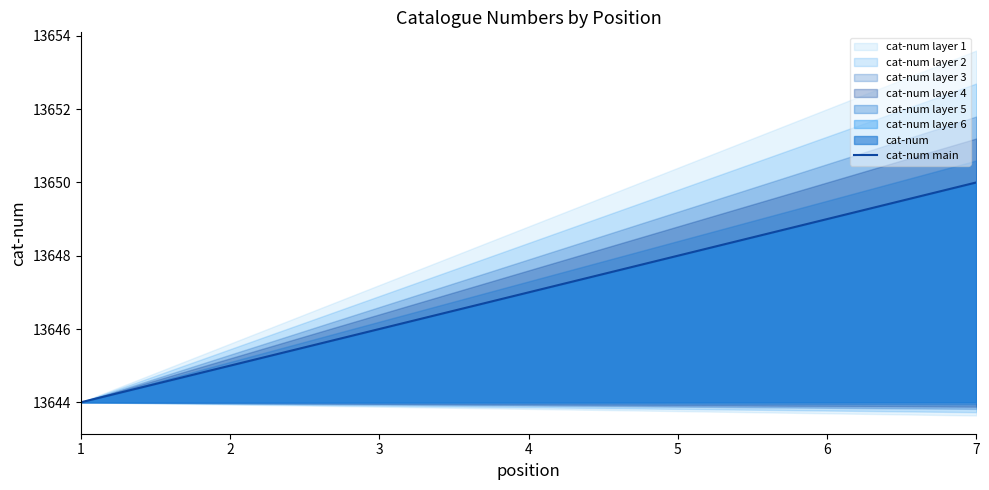

What is the approximate value at 3?

13646